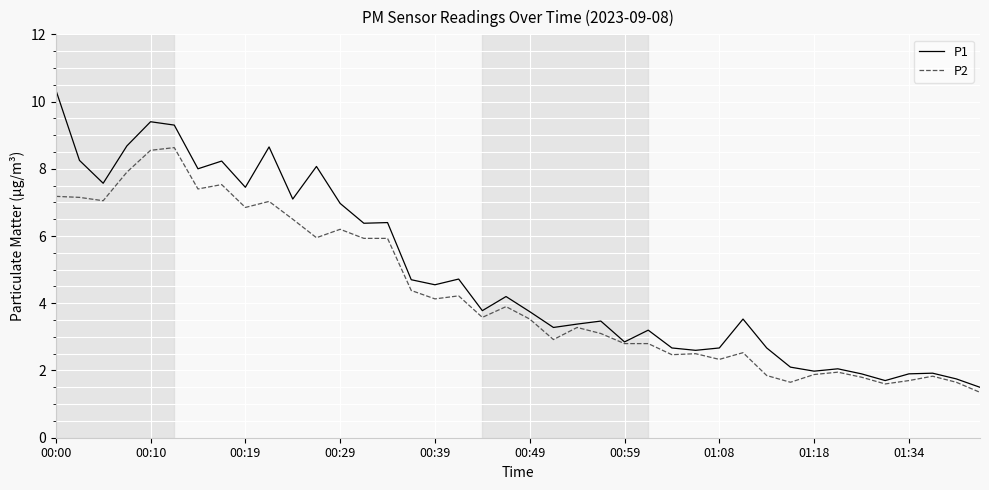

True or false: P1 has more than 2 points higher than both neighbors.

True